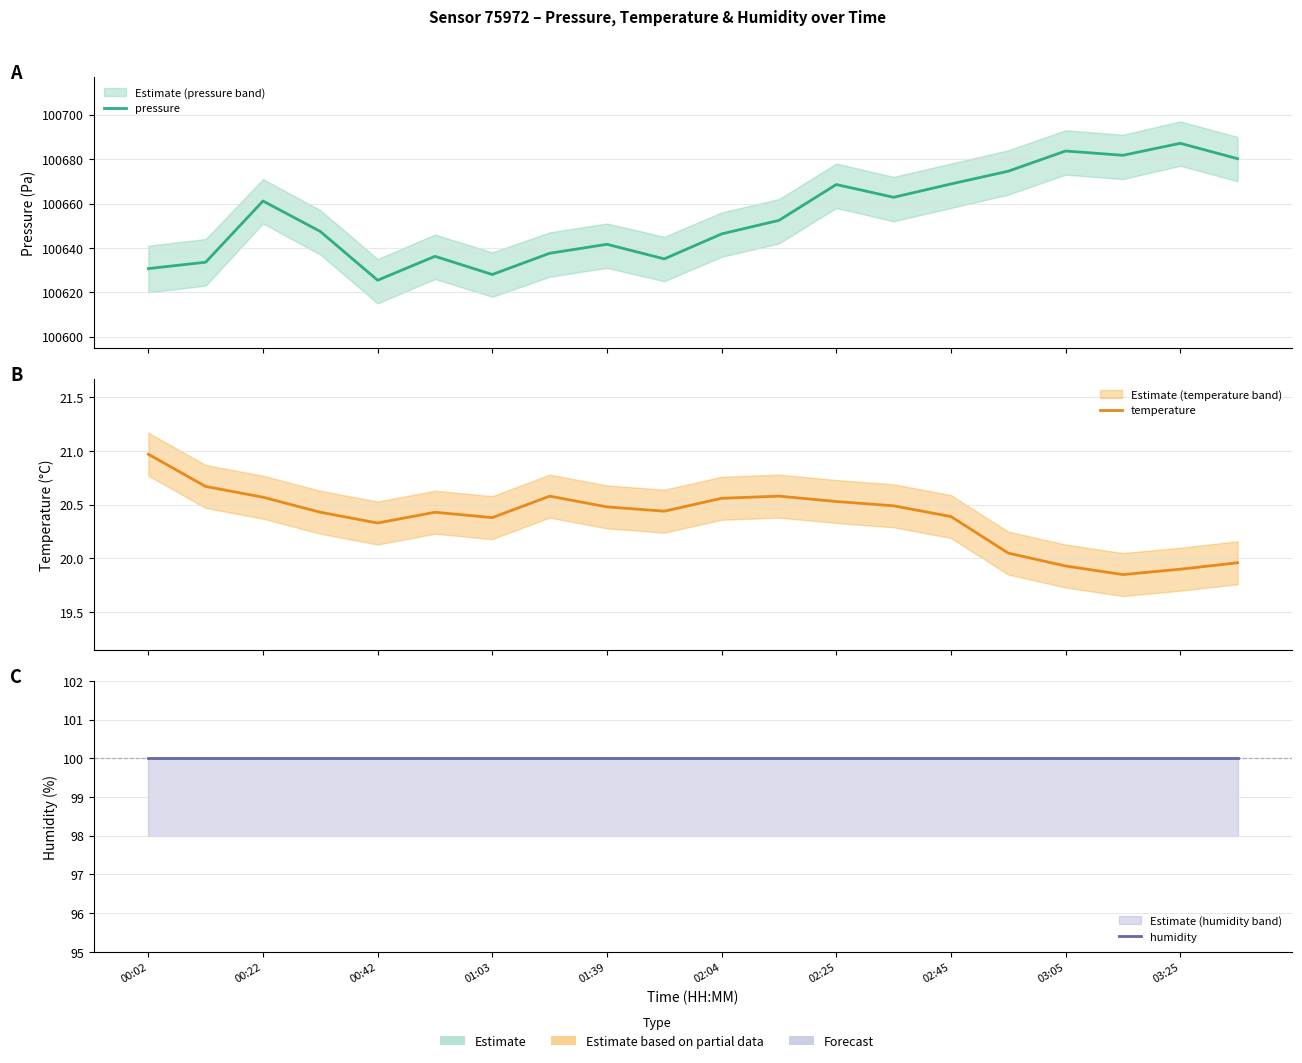

What is the sum of the temperature values at 15 and 19?

40.0